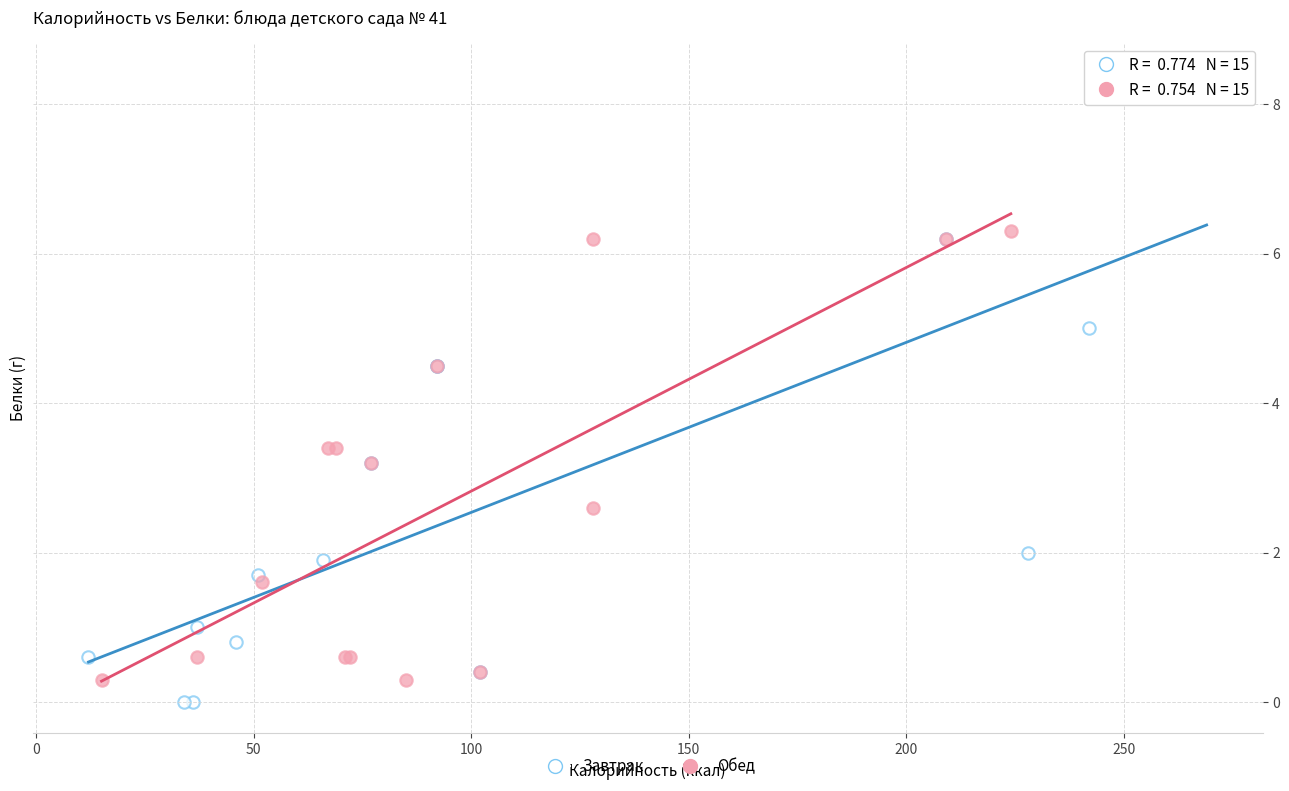

Which series contains the lowest Y value?

Завтрак